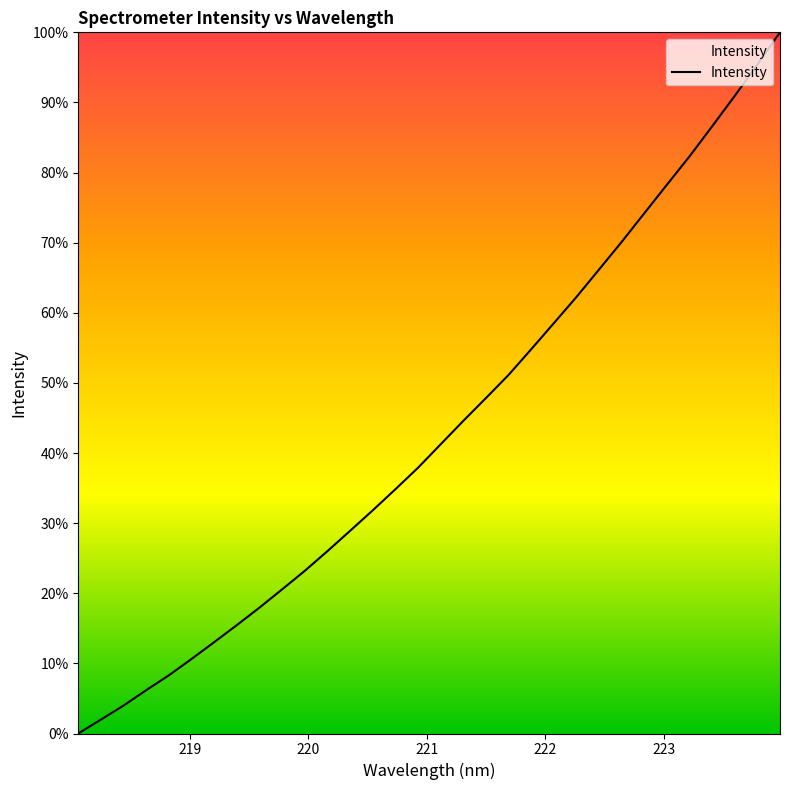

What is the label of the 2nd point from the left?

219